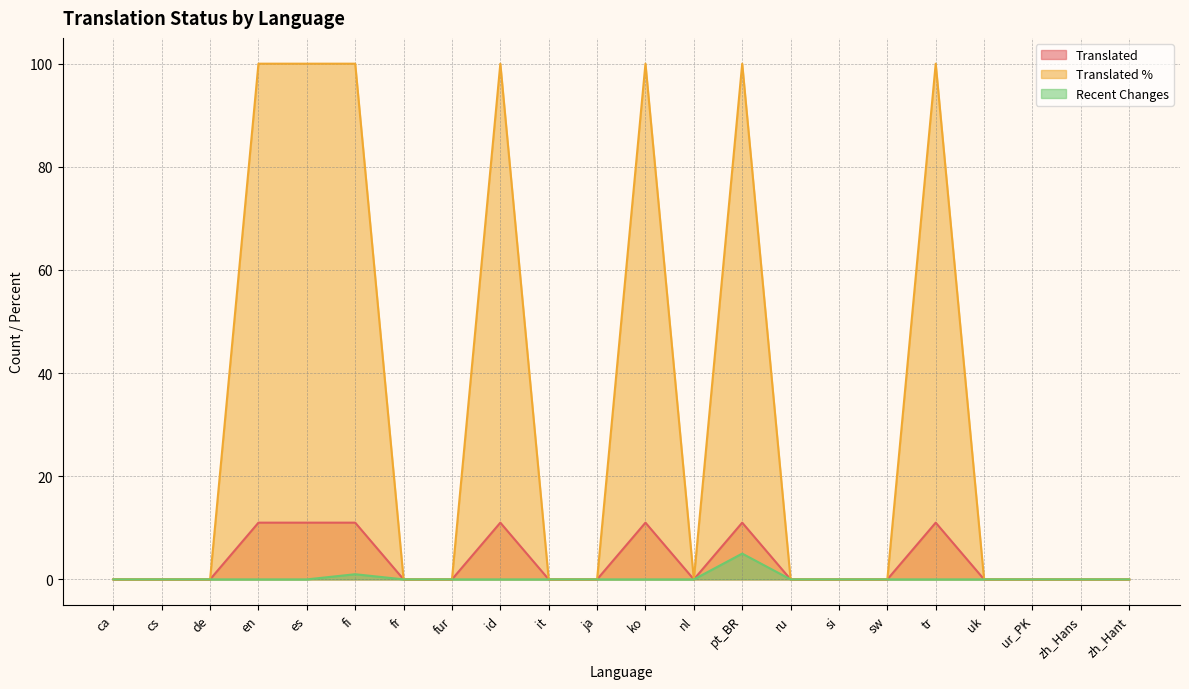

True or false: recent_changes and translated_percent intersect in this chart.

False